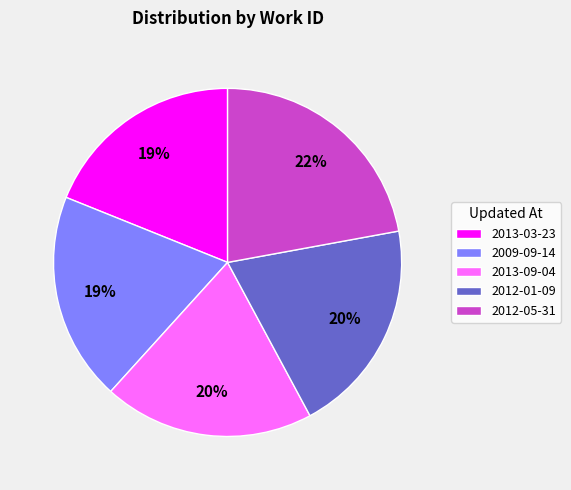

Which slice is the largest?

2012-05-31